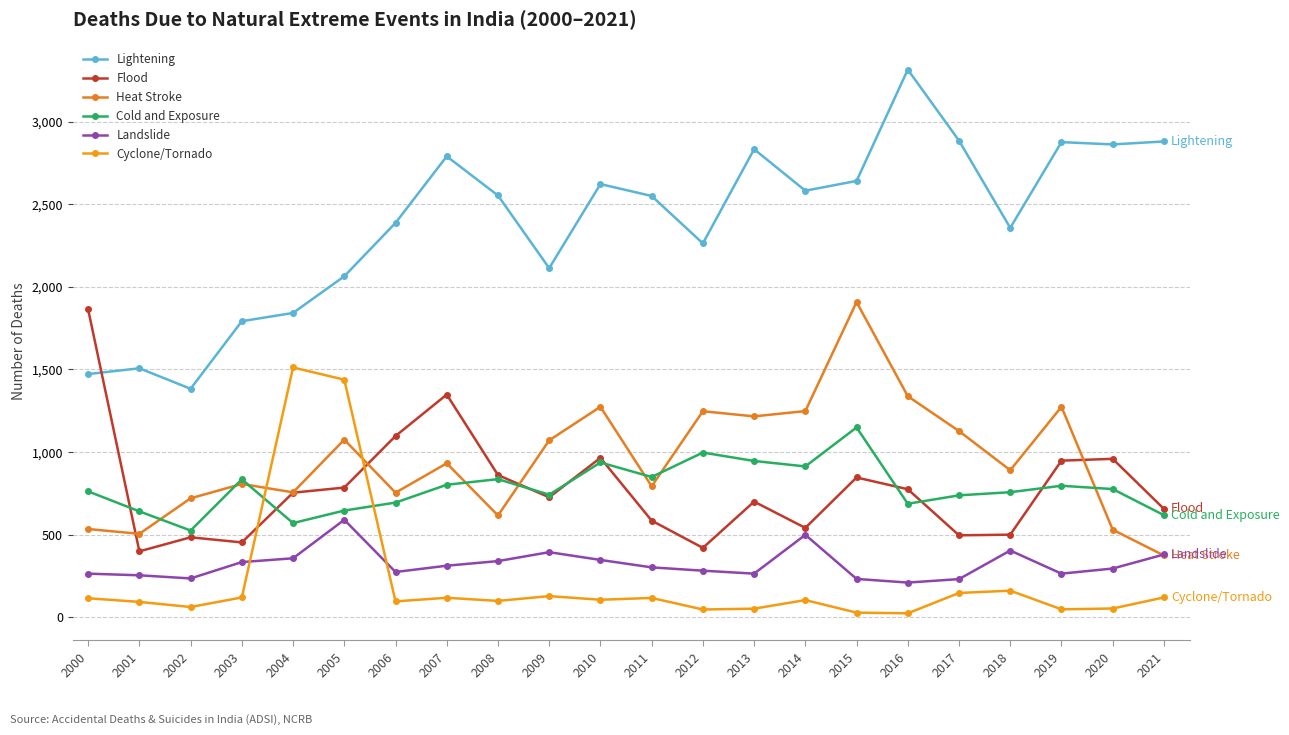

Where does the Flood series first go above 754?

2000